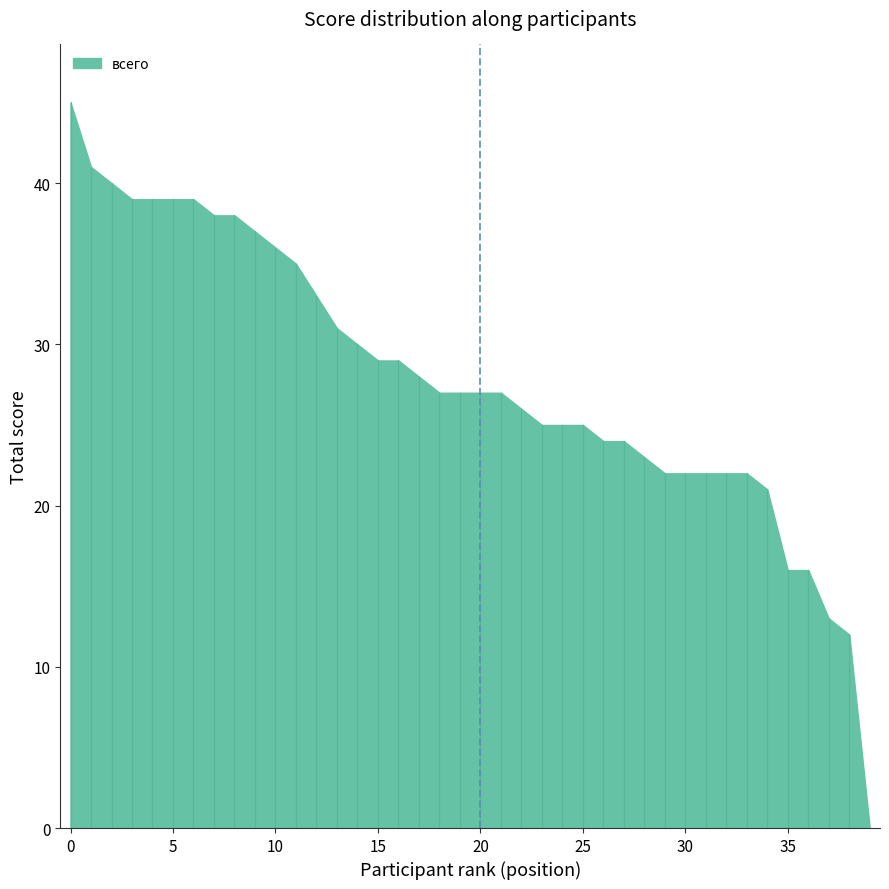

True or false: the data shows 9 at 318.

False